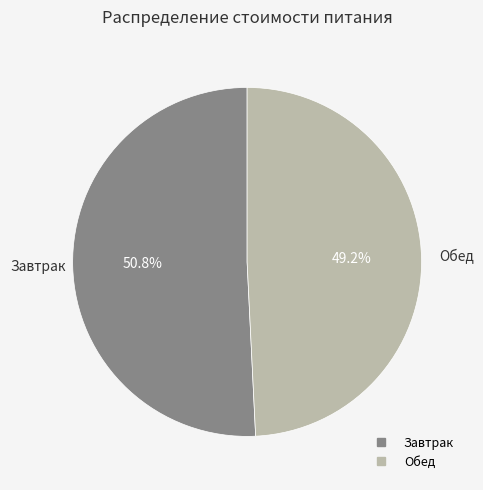

True or false: Обед accounts for 63% of the total.

False